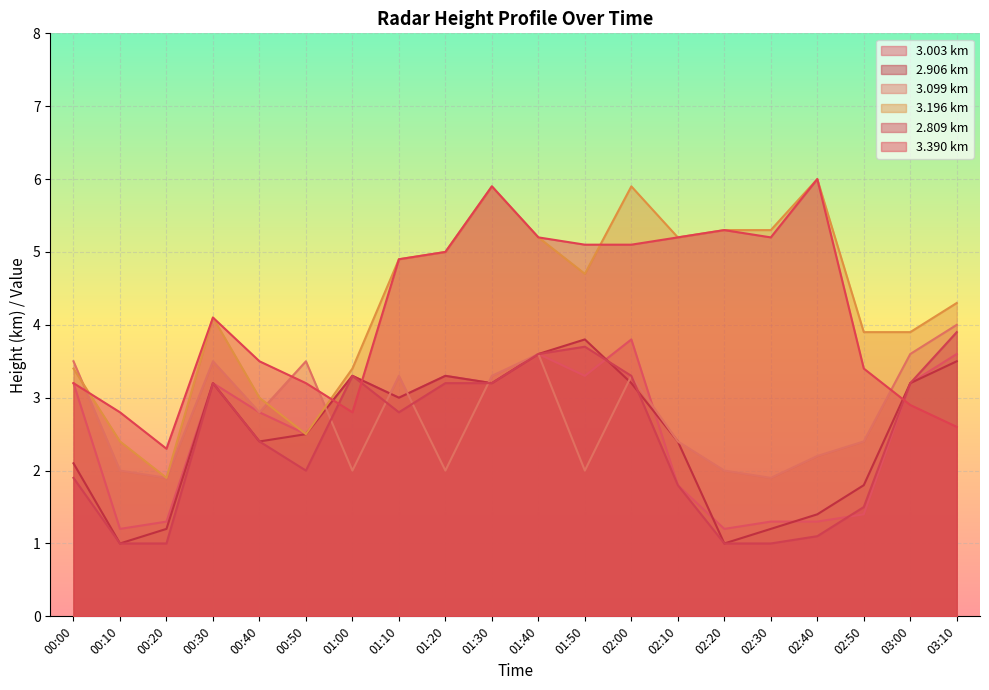

What is the label of the 13th point from the right?

01:10